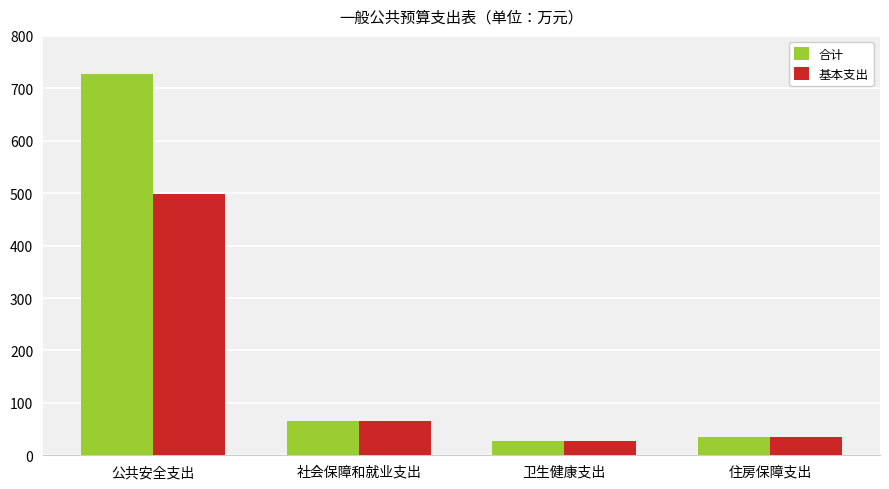

Which label corresponds to the smallest value in the chart?

卫生健康支出